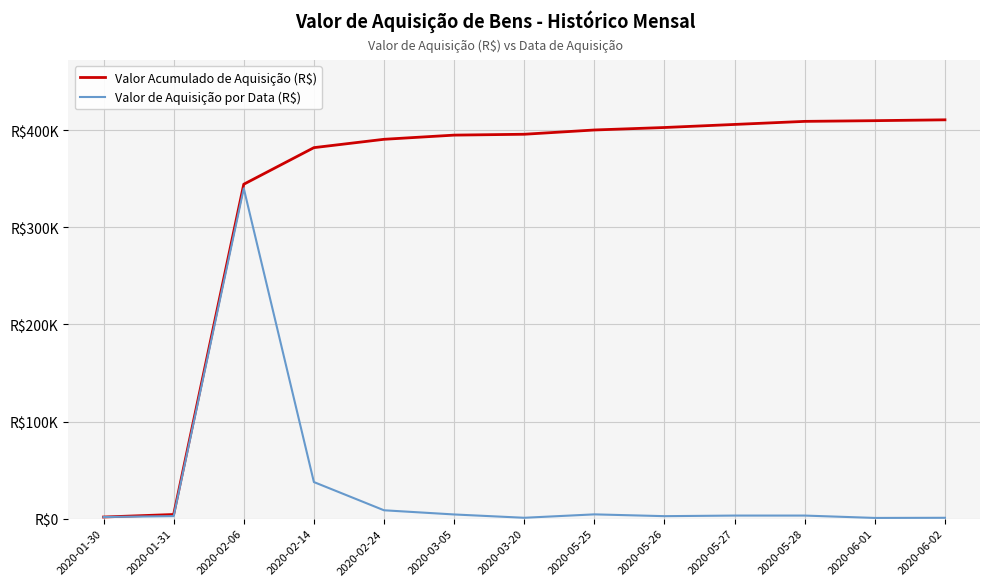

What is the value of the Valor Acumulado de Aquisição (R$) point at the 11th from the left?

408981.1